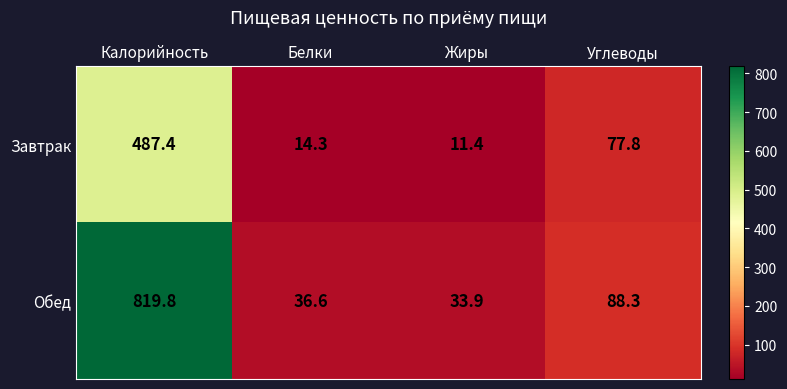

Is it true that Обед equals 144.1 at Углеводы?

False